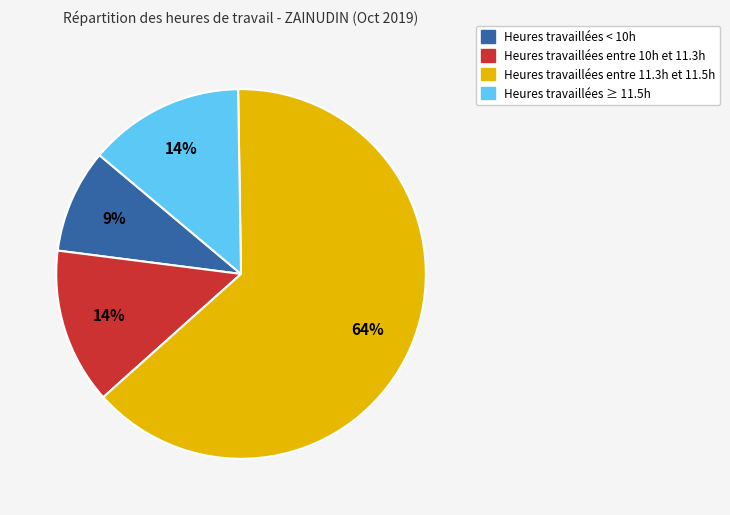

Is there any slice that represents more than half of the pie?

Yes